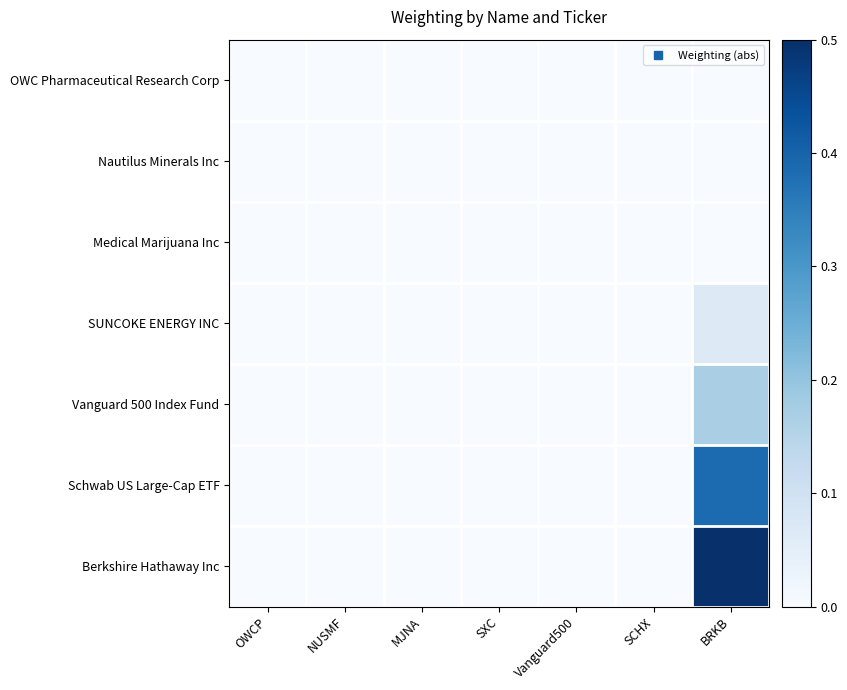

Reading left to right, what are all the values shown in this chart?

OWC Pharmaceutical Research Corp: OWCP=0.0	NUSMF=0.0	MJNA=0.0	SXC=0.0	Vanguard500=0.0	SCHX=0.0	BRKB=0.0
Nautilus Minerals Inc: OWCP=0.0	NUSMF=0.0	MJNA=0.0	SXC=0.0	Vanguard500=0.0	SCHX=0.0	BRKB=0.0
Medical Marijuana Inc: OWCP=0.0	NUSMF=0.0	MJNA=0.0	SXC=0.0	Vanguard500=0.0	SCHX=0.0	BRKB=0.0
SUNCOKE ENERGY INC: OWCP=0.0	NUSMF=0.0	MJNA=0.0	SXC=0.0	Vanguard500=0.0	SCHX=0.0	BRKB=0.1
Vanguard 500 Index Fund: OWCP=0.0	NUSMF=0.0	MJNA=0.0	SXC=0.0	Vanguard500=0.0	SCHX=0.0	BRKB=0.2
Schwab US Large-Cap ETF: OWCP=0.0	NUSMF=0.0	MJNA=0.0	SXC=0.0	Vanguard500=0.0	SCHX=0.0	BRKB=0.4
Berkshire Hathaway Inc: OWCP=0.0	NUSMF=0.0	MJNA=0.0	SXC=0.0	Vanguard500=0.0	SCHX=0.0	BRKB=0.5